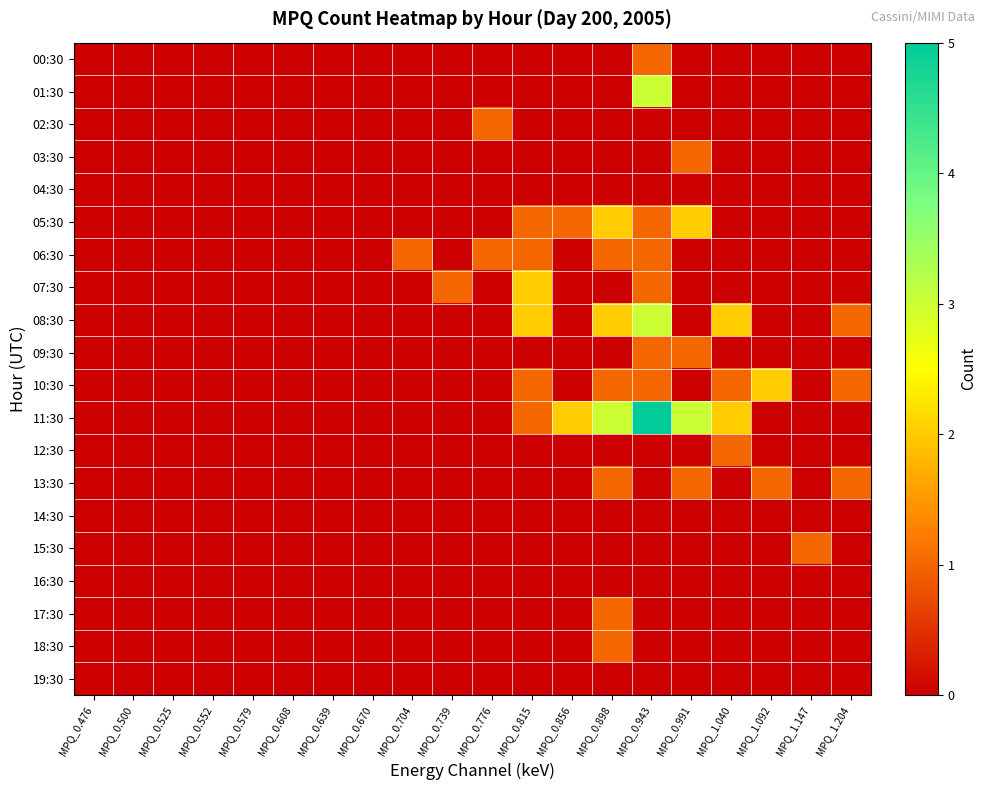

At which category is the sum across all series the highest?

MPQ_0.943